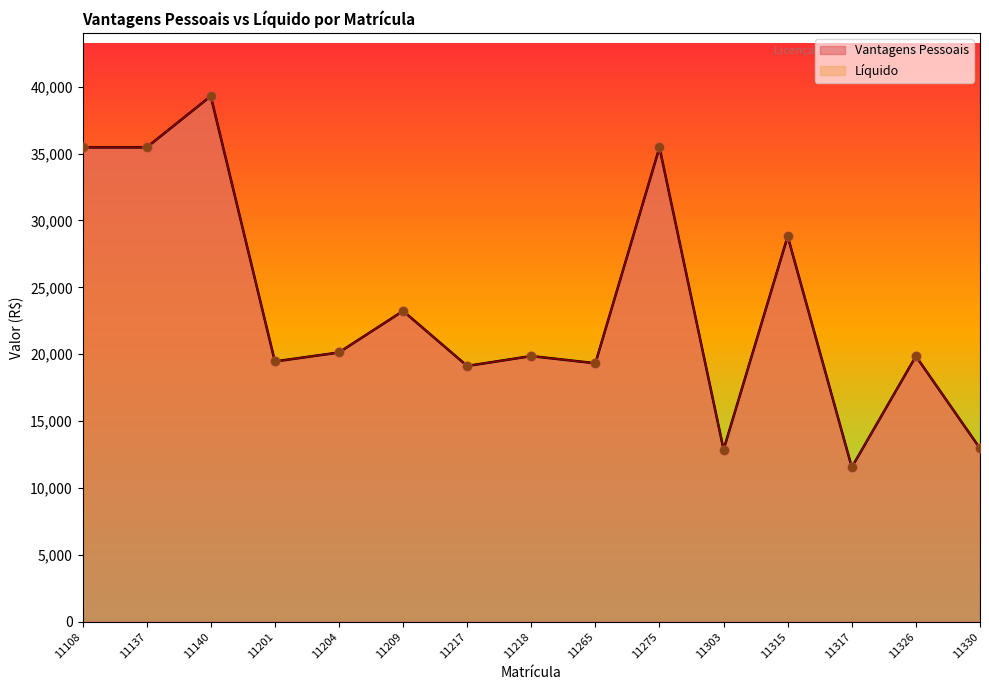

Which series has the widest spread of Y values?

Vantagens Pessoais